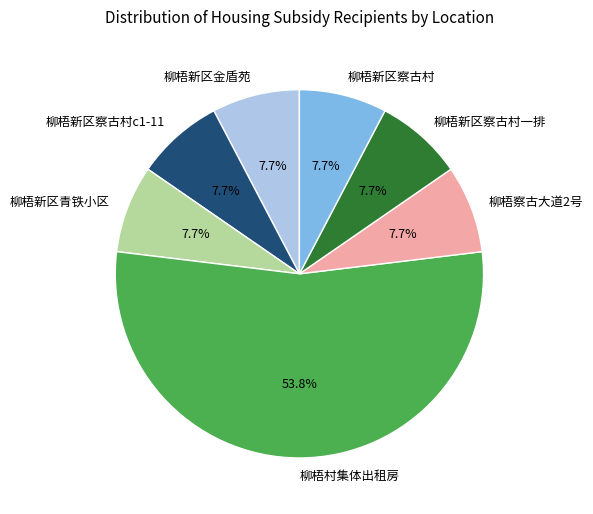

To the nearest percent, what portion does 柳梧新区金盾苑 represent?

8%